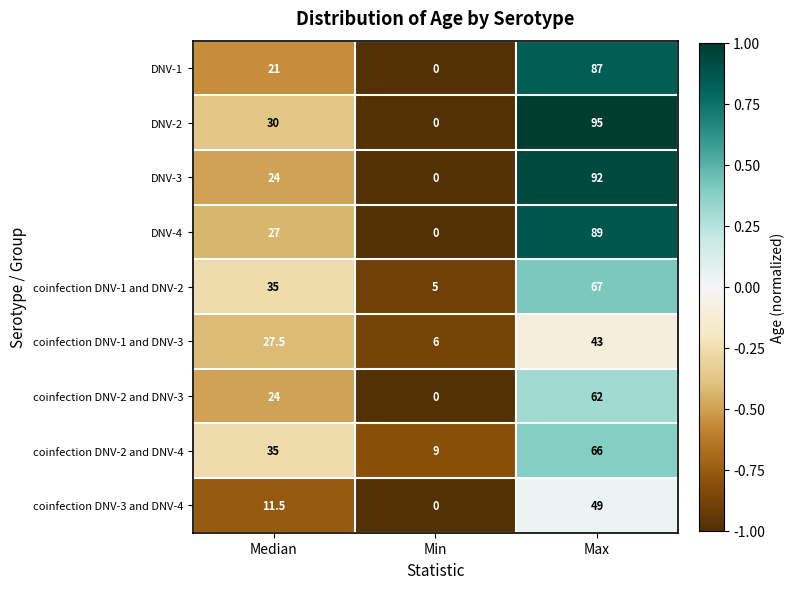

True or false: coinfection DNV-1 and DNV-3 has a value of 2.0 at Min.

False